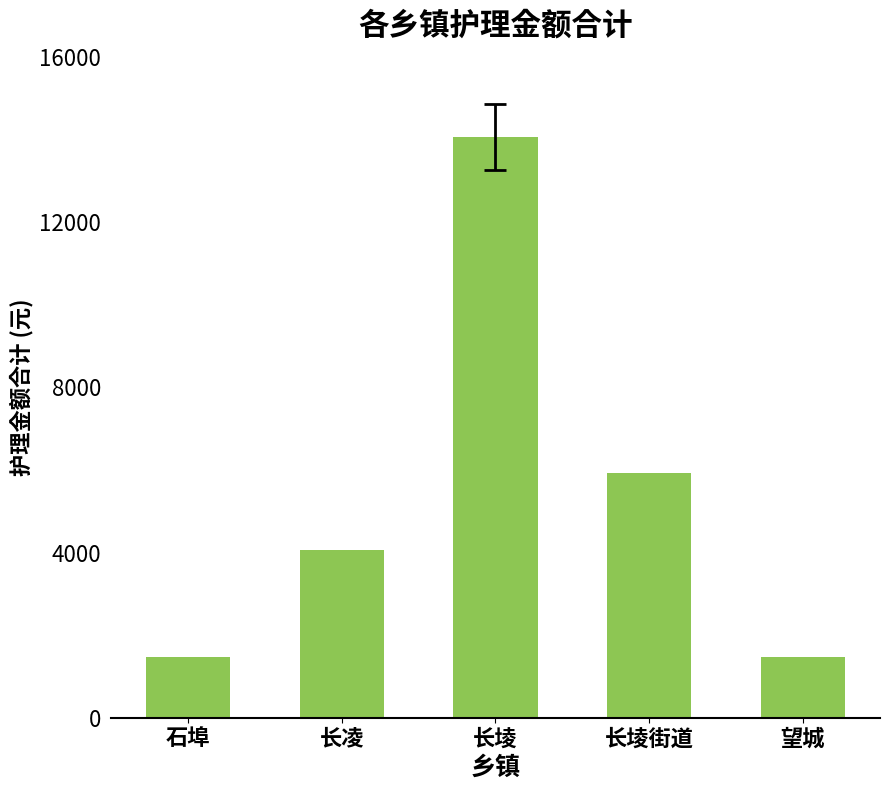

What is the value of the 1st bar from the left?

1480